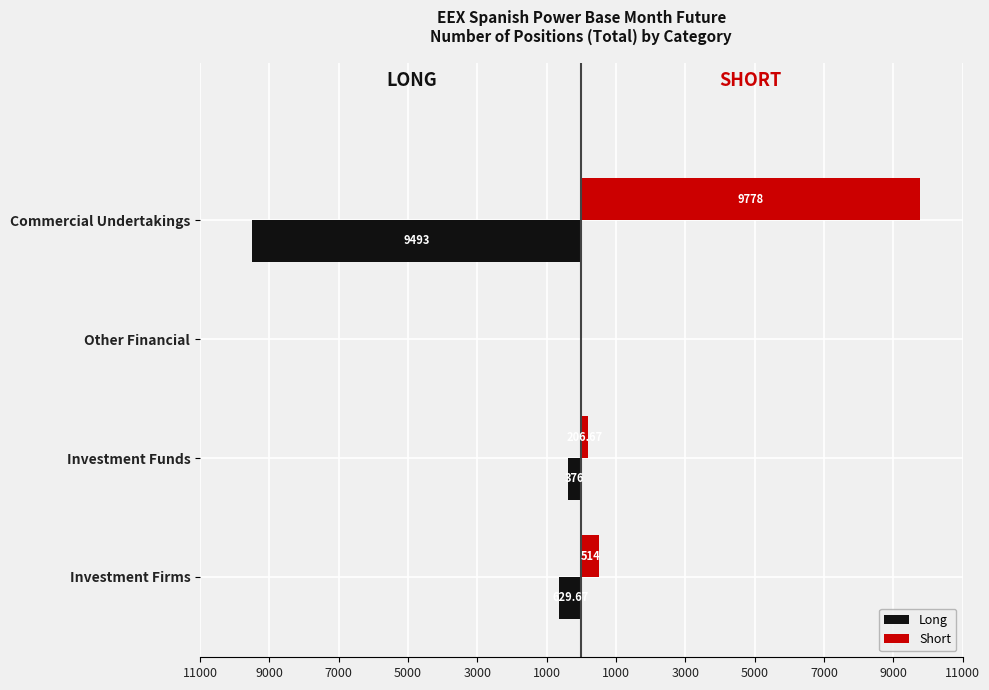

What is the minimum value shown in the chart?

-9493.0